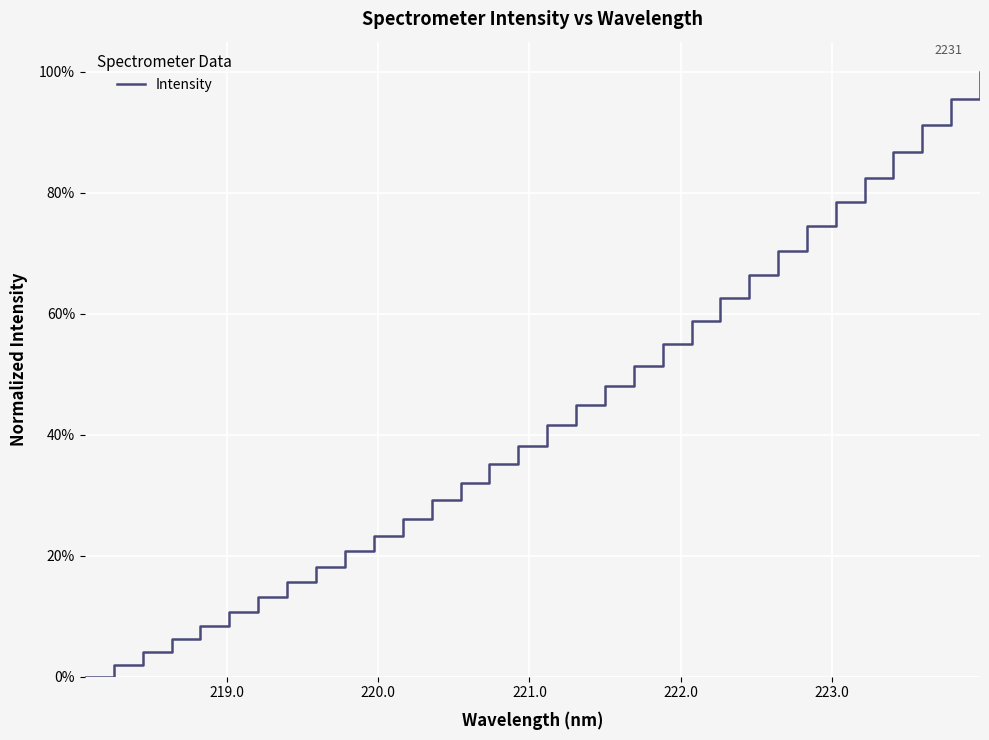

Does the chart have visible grid lines?

Yes